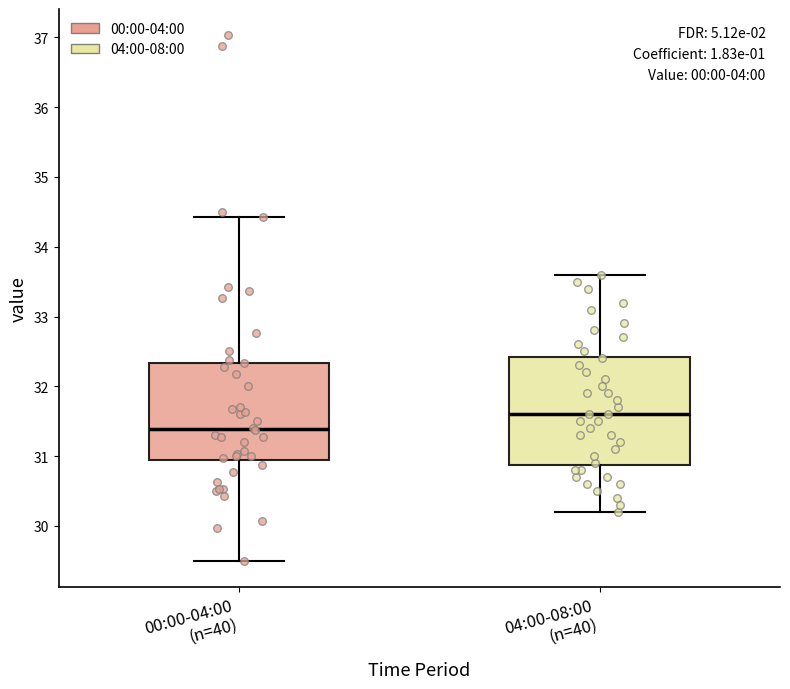

Which box is the tallest, from its lower edge to its upper edge?

04:00-08:00 (n=40)